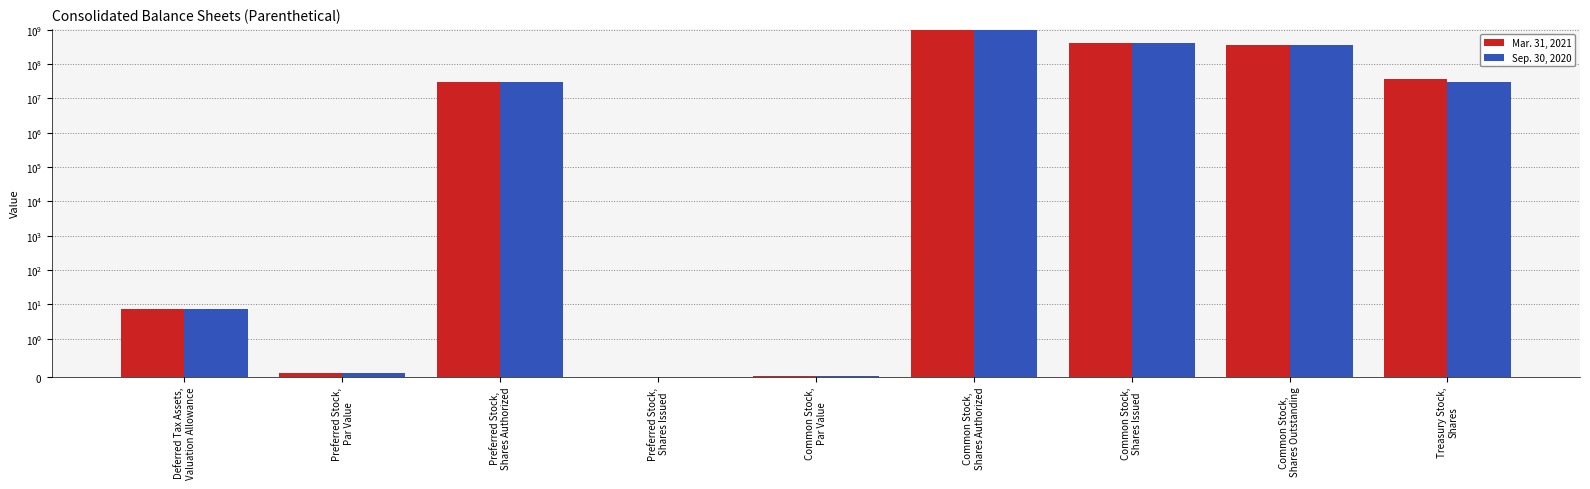

What is the label of the 4th bar from the left?

Preferred Stock,
Shares Issued